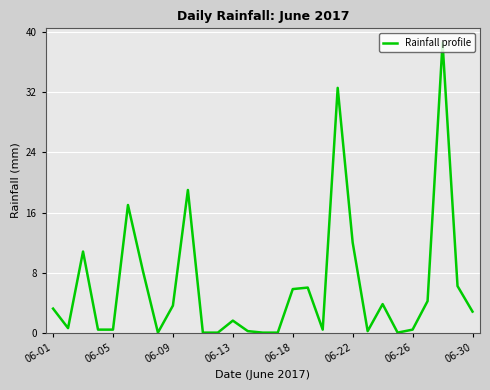

What is the difference between the maximum and minimum values?

38.6